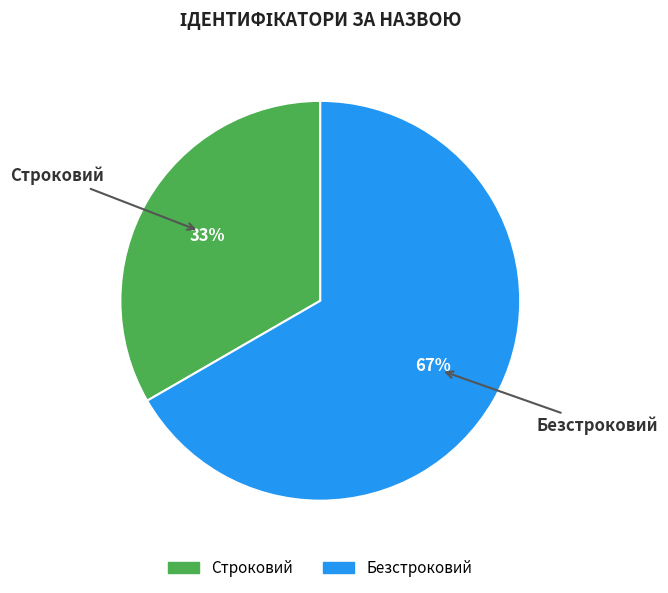

Approximately how many times larger is the value at Строковий compared to Безстроковий?

0.5